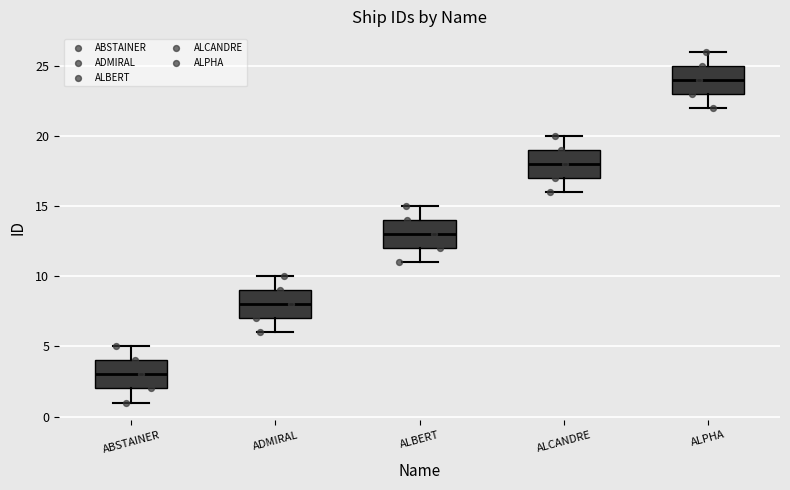

Reading left to right, read every box against the y-axis: the position of its median line, the range the box covers, and the ends of its whiskers. The values are not printed on the chart, so give them approximately, as read against the axis.

ABSTAINER: median 3, box 2 to 4, whiskers 1 to 5
ADMIRAL: median 8, box 7 to 9, whiskers 6 to 10
ALBERT: median 13, box 12 to 14, whiskers 11 to 15
ALCANDRE: median 18, box 17 to 19, whiskers 16 to 20
ALPHA: median 24, box 23 to 25, whiskers 22 to 26